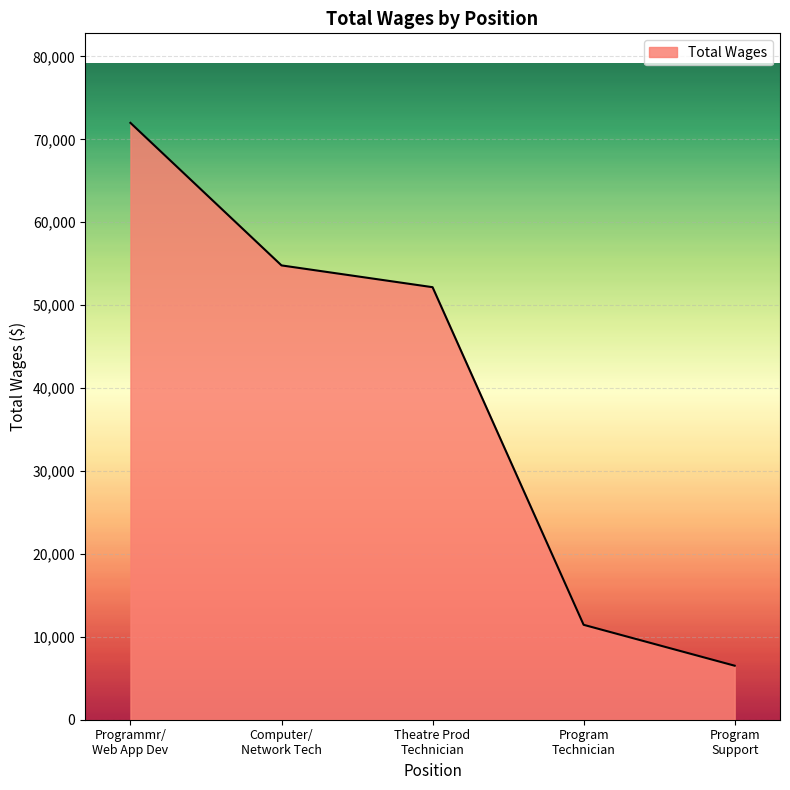

What is the greatest value displayed?

71983